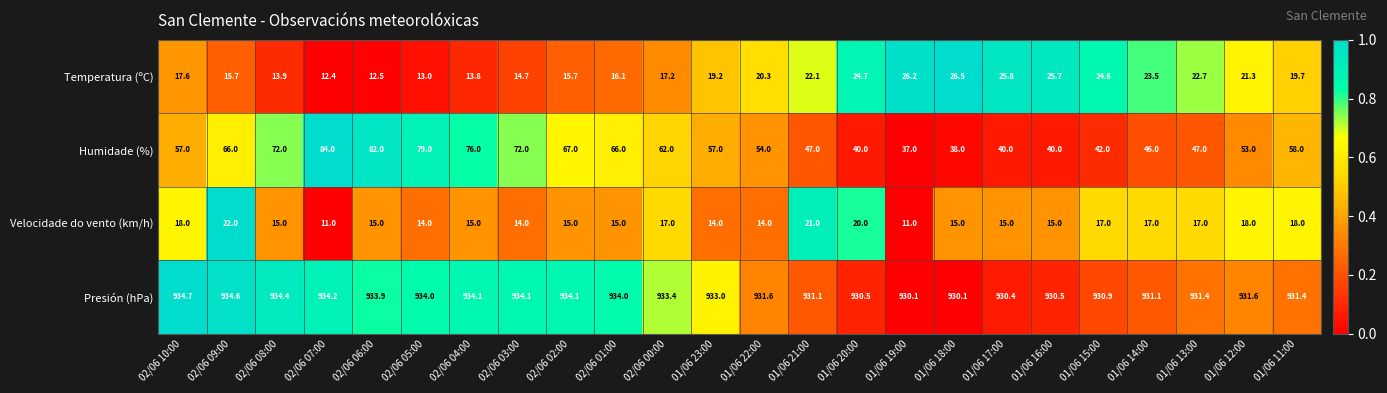

Between 02/06 04:00 and 02/06 02:00, which series saw the biggest shift?

Humidade (%)